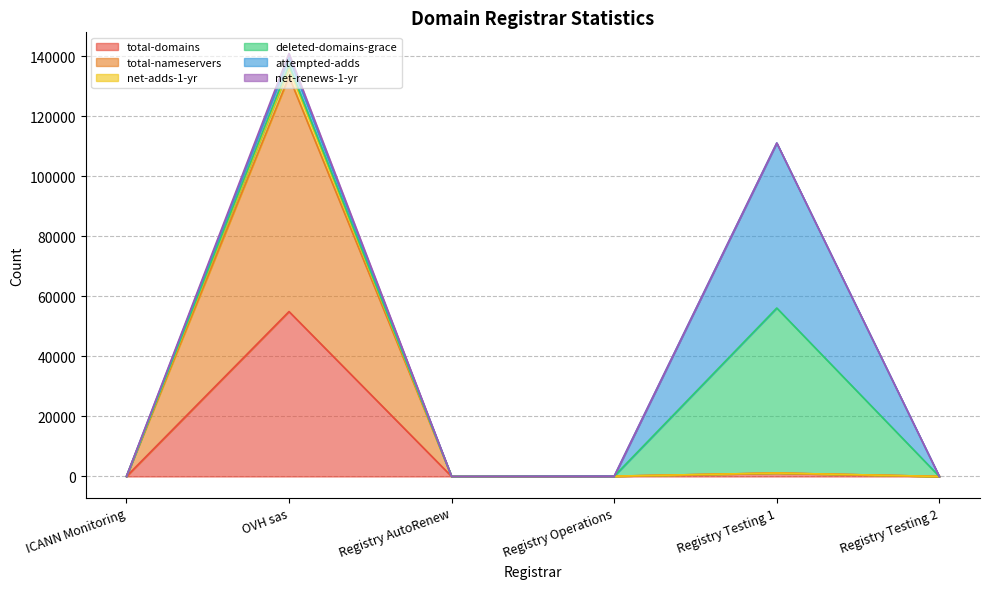

True or false: total-domains and total-nameservers cross at least once.

False